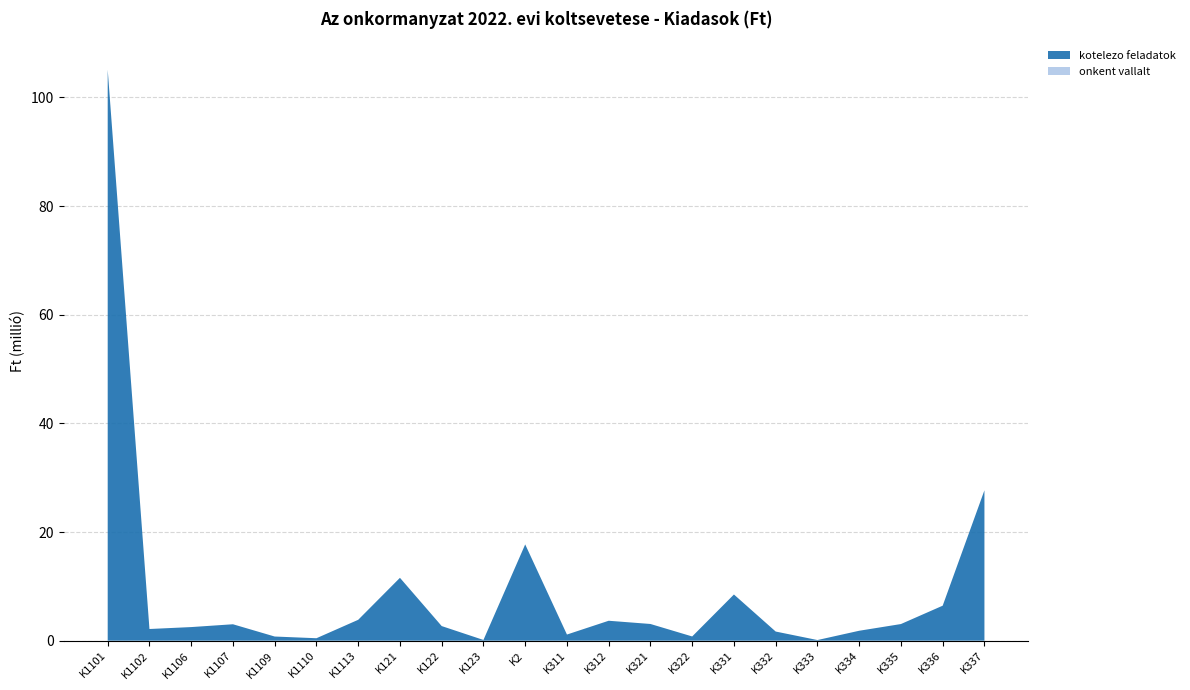

Reading left to right, what are all the values shown in this chart?

kotelezo feladatok: K1101=105081862.0	K1102=2147500.0	K1106=2501760.0	K1107=3020000.0	K1109=761820.0	K1110=450000.0	K1113=3840000.0	K121=11568712.0	K122=2686145.0	K123=130000.0	K2=17715586.8	K311=1128000.0	K312=3665000.0	K321=3071800.0	K322=775000.0	K331=8498600.0	K332=1680000.0	K333=116000.0	K334=1825500.0	K335=3060000.0	K336=6438000.0	K337=27674655.0
onkent vallalt: K1101=0.0	K1102=0.0	K1106=0.0	K1107=0.0	K1109=0.0	K1110=0.0	K1113=0.0	K121=0.0	K122=0.0	K123=0.0	K2=0.0	K311=0.0	K312=0.0	K321=0.0	K322=0.0	K331=0.0	K332=0.0	K333=0.0	K334=0.0	K335=0.0	K336=0.0	K337=0.0